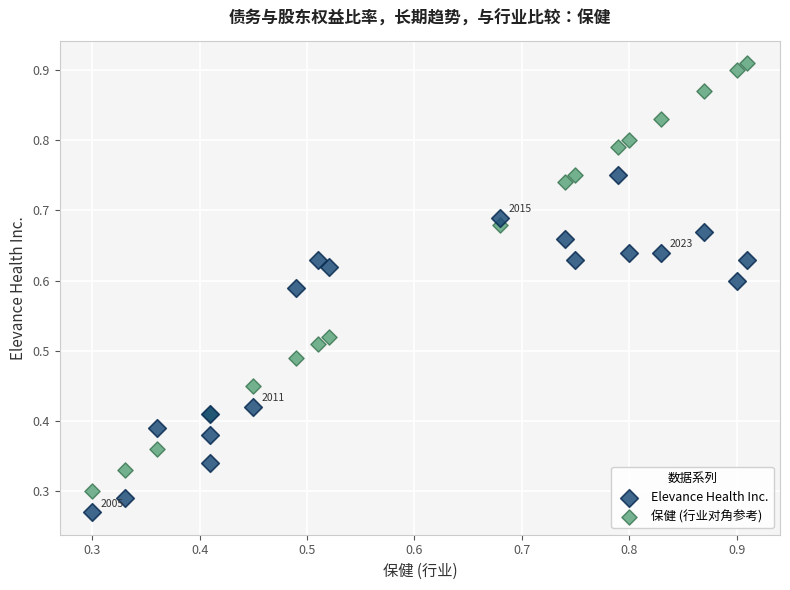

Which series reaches the maximum Y coordinate?

保健 (行业对角参考)